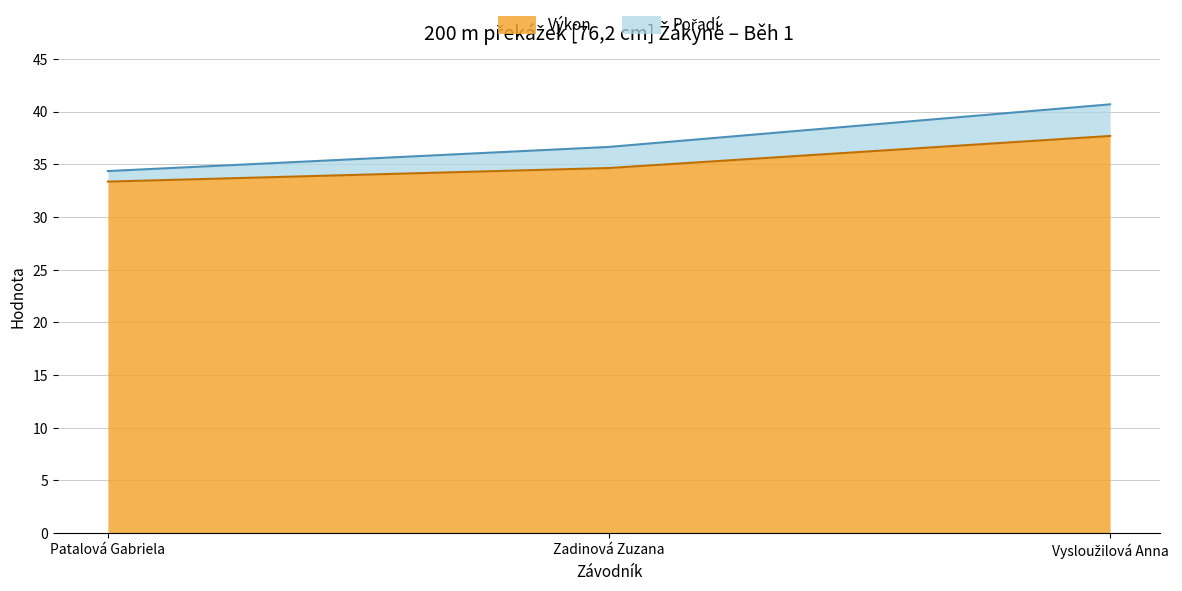

What is the sum of the Výkon values at Patalová Gabriela and Zadinová Zuzana?

68.0